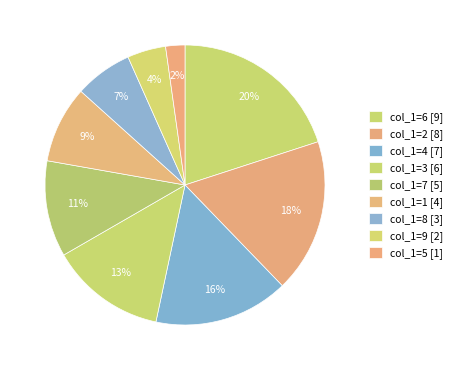

Count the number of slices in the pie.

9